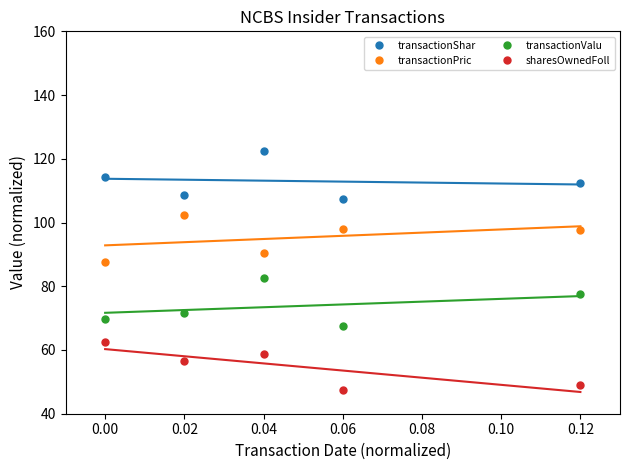

True or false: sharesOwnedFoll and transactionShar intersect in this chart.

False